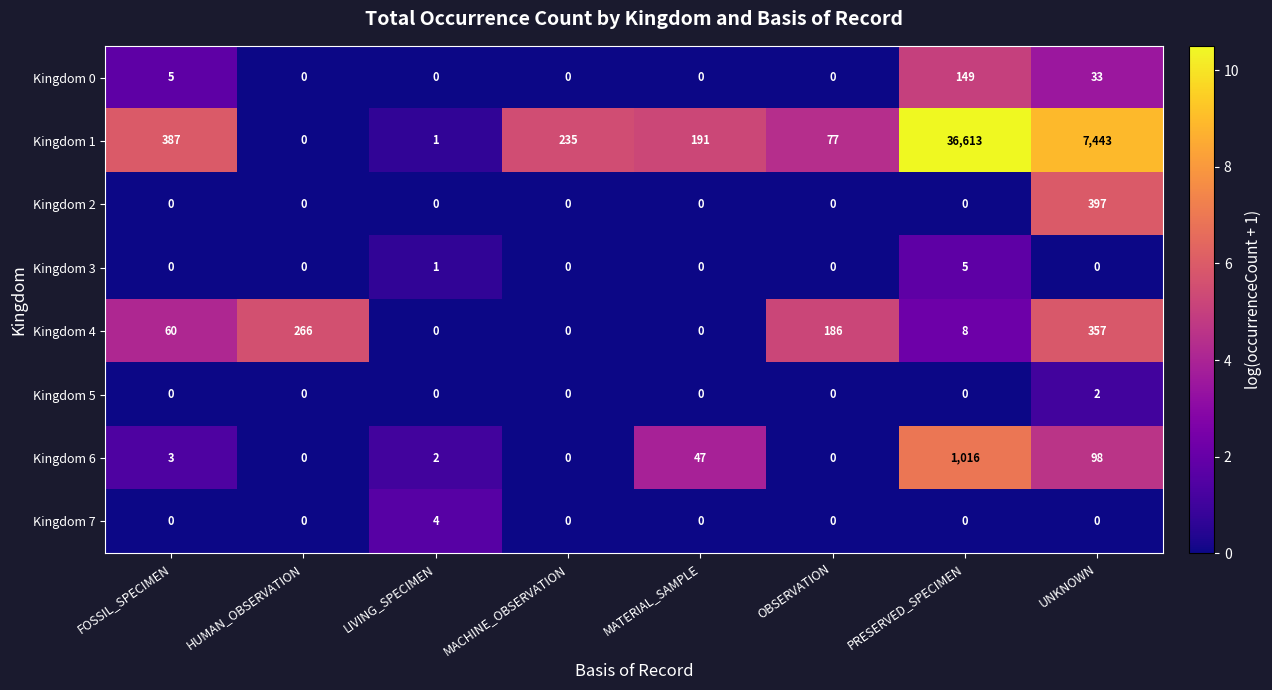

Which series has the widest spread of values?

Kingdom 1